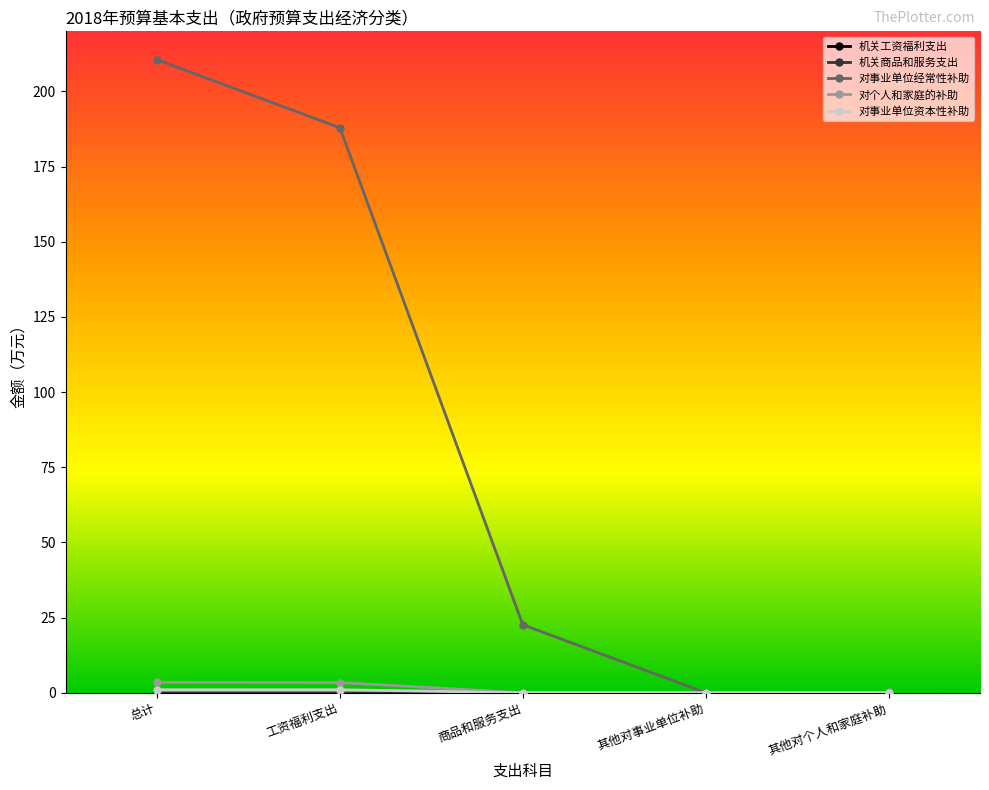

True or false: 对事业单位经常性补助 and 对个人和家庭的补助 intersect in this chart.

False